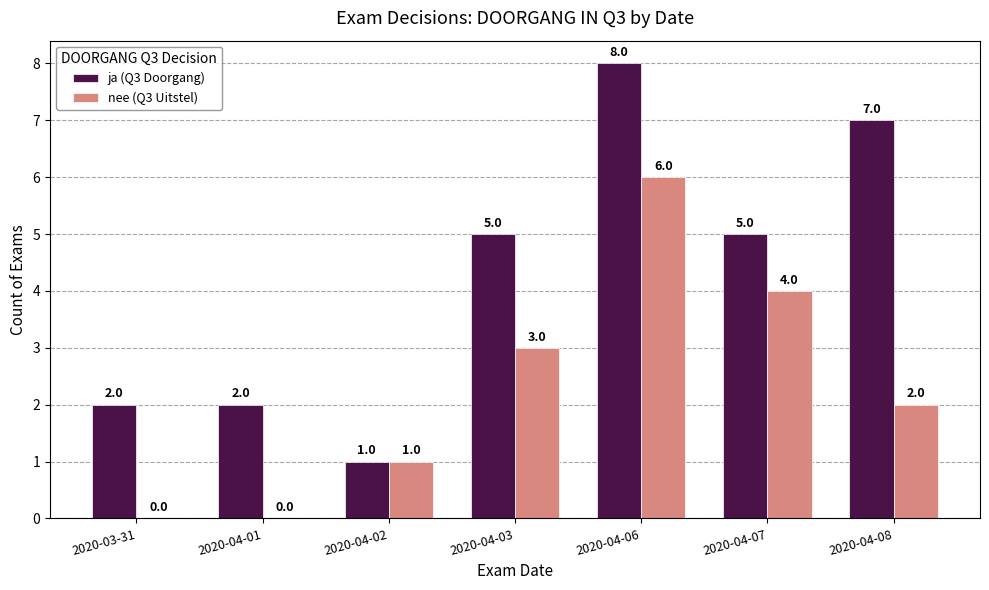

At which label does ja (Q3 Doorgang) reach its peak?

2020-04-06